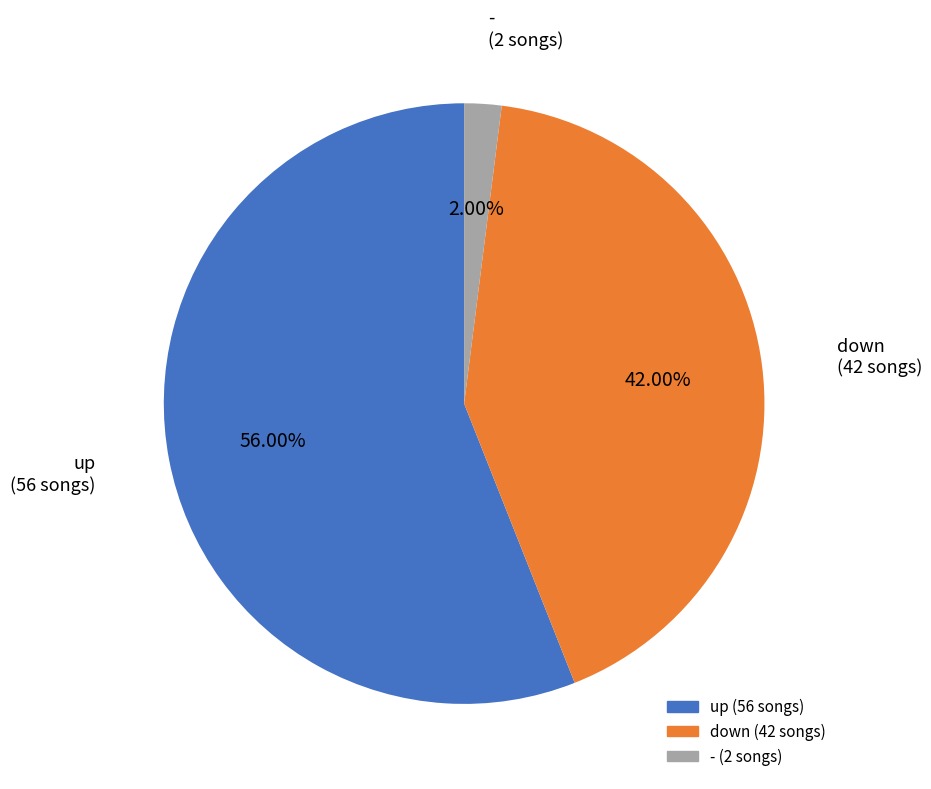

Count the number of slices in the pie.

3